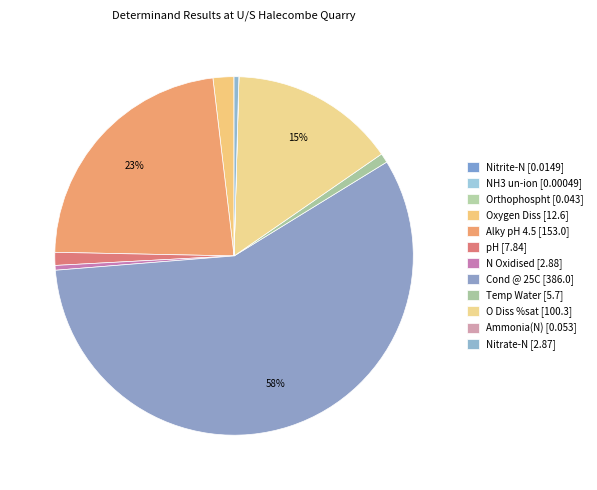

To the nearest percent, what percentage of the pie is Cond @ 25C?

58%